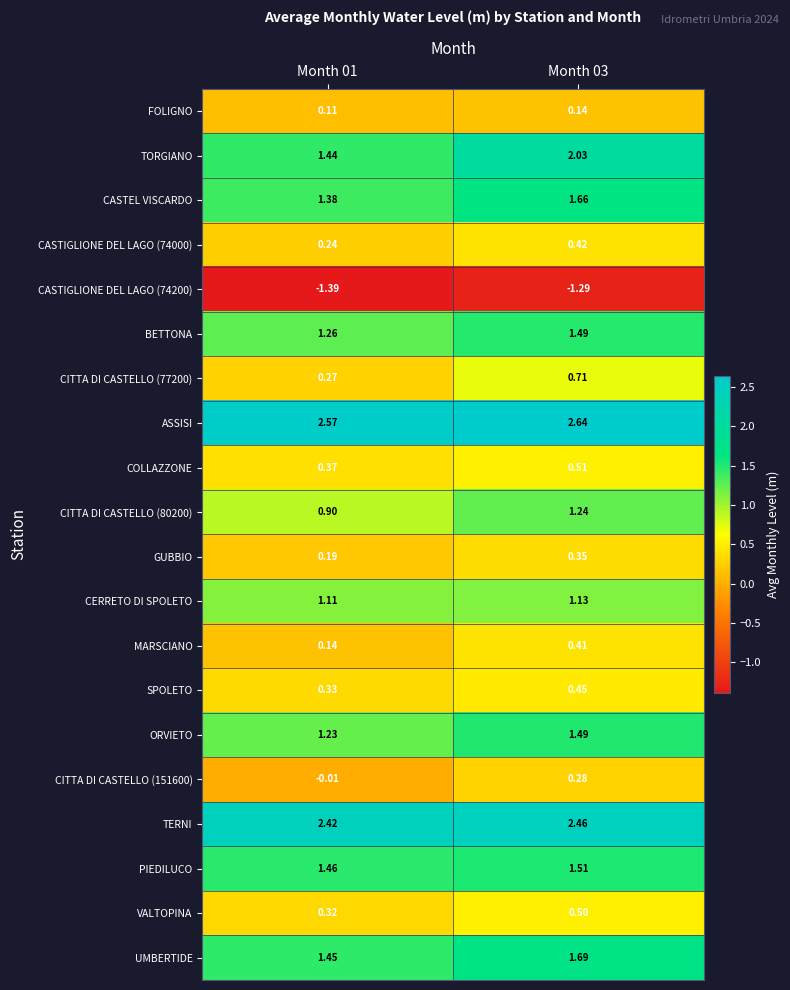

Between Month 01 and Month 03, which series saw the biggest shift?

TORGIANO